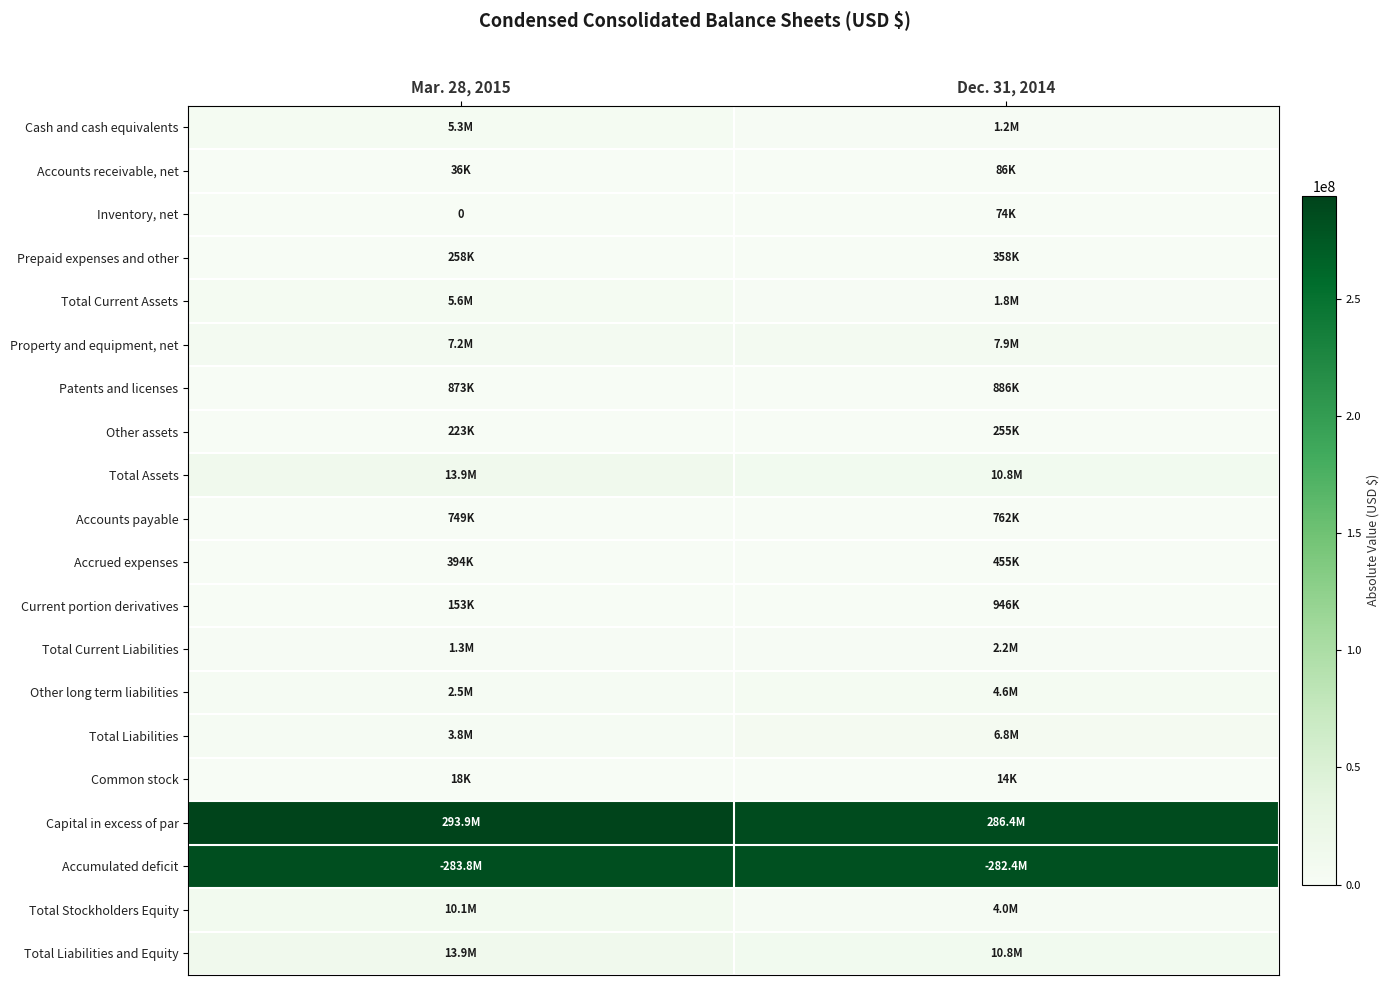

Rank the series at Mar. 28, 2015 from lowest to highest value.

Inventory, net, Common stock, Accounts receivable, net, Current portion derivatives, Other assets, Prepaid expenses and other, Accrued expenses, Accounts payable, Patents and licenses, Total Current Liabilities, Other long term liabilities, Total Liabilities, Cash and cash equivalents, Total Current Assets, Property and equipment, net, Total Stockholders Equity, Total Assets, Total Liabilities and Equity, Accumulated deficit, Capital in excess of par